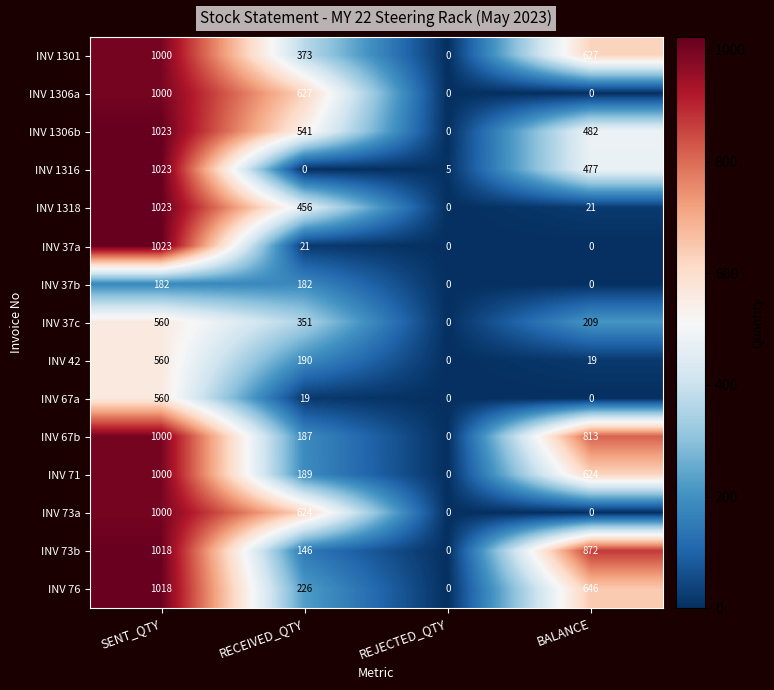

List the labels in order of INV 71 value, largest first.

SENT_QTY, BALANCE, RECEIVED_QTY, REJECTED_QTY